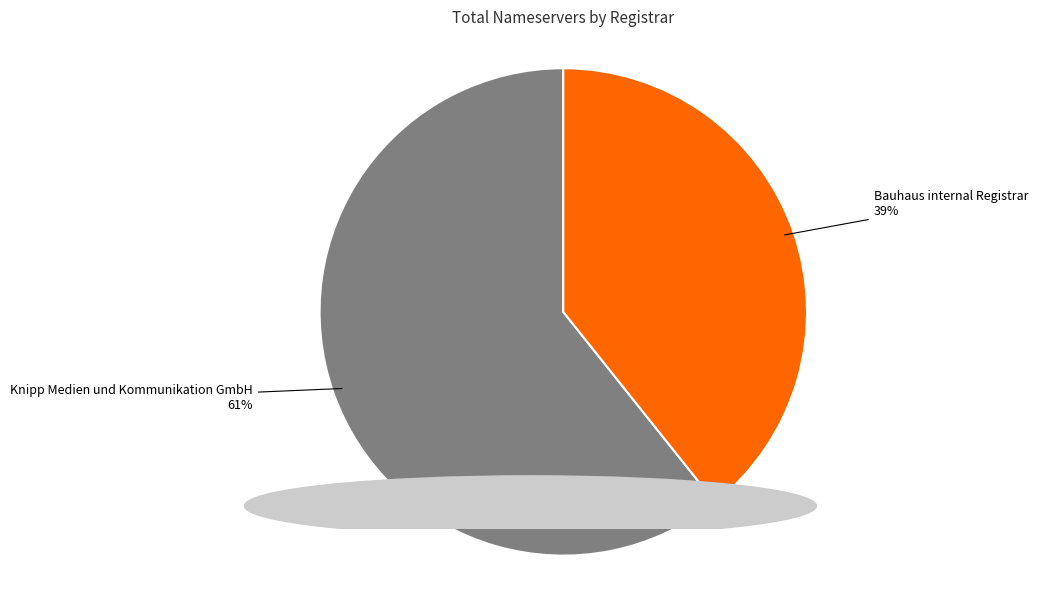

What is the largest slice in the pie chart?

Knipp Medien und Kommunikation GmbH